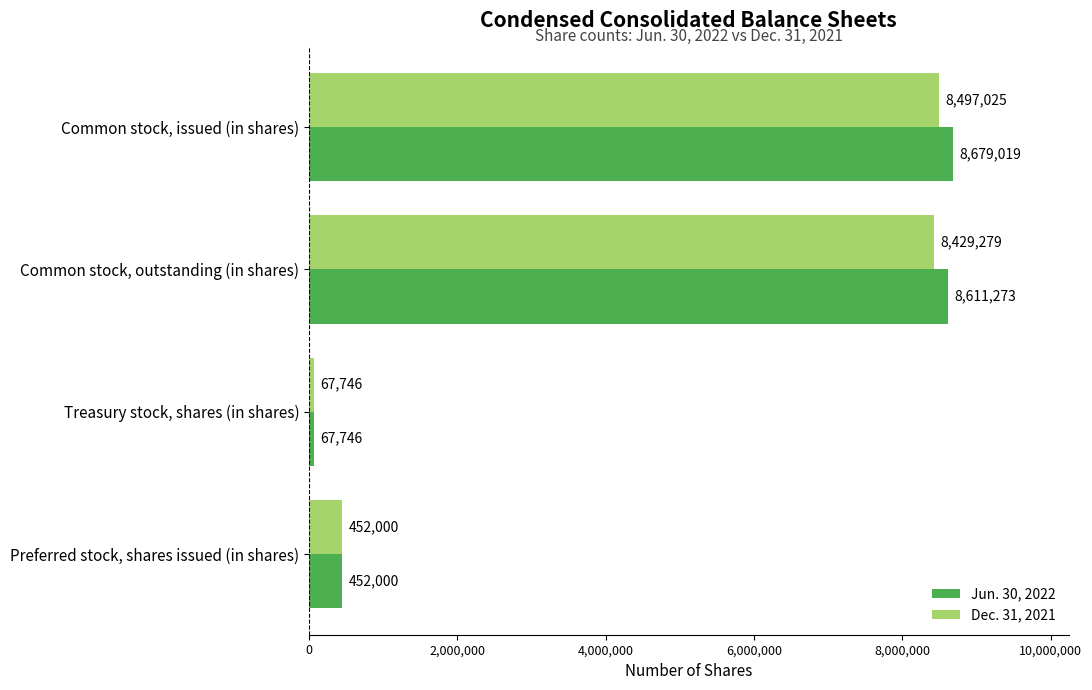

The Dec. 31, 2021 series shows 452000 at Preferred stock, shares issued (in shares). True or false?

True